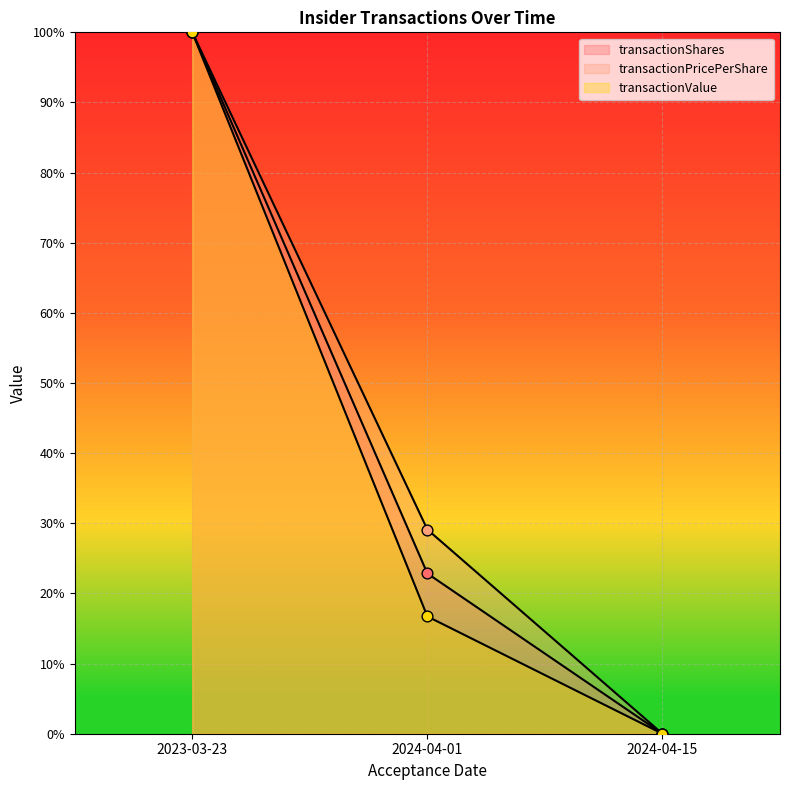

Which series has the largest total across all categories?

transactionPricePerShare